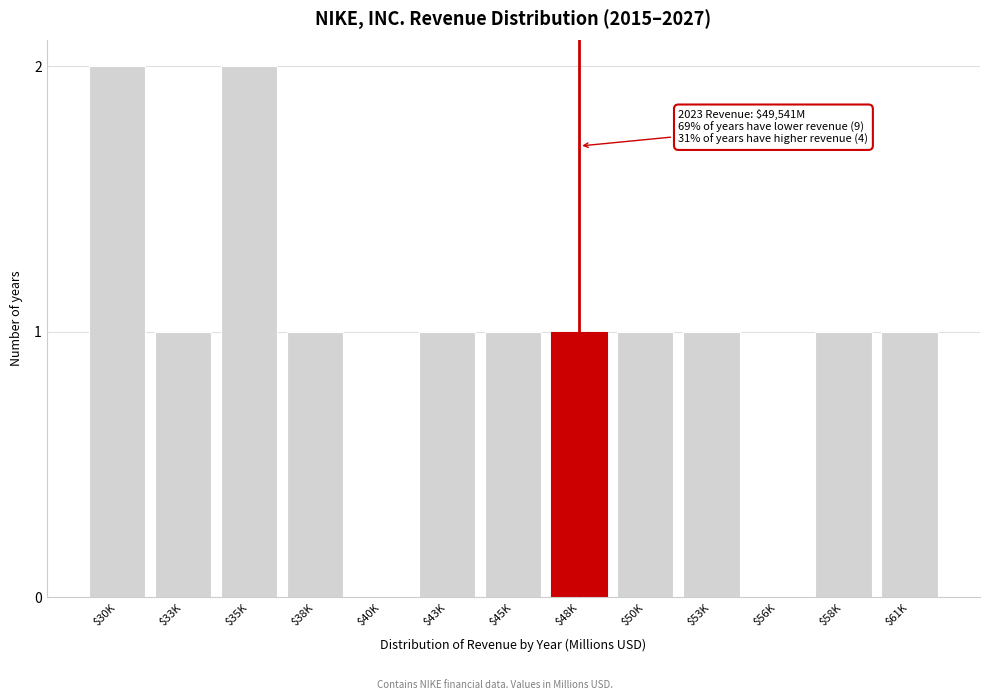

What is the sum of all values?

13